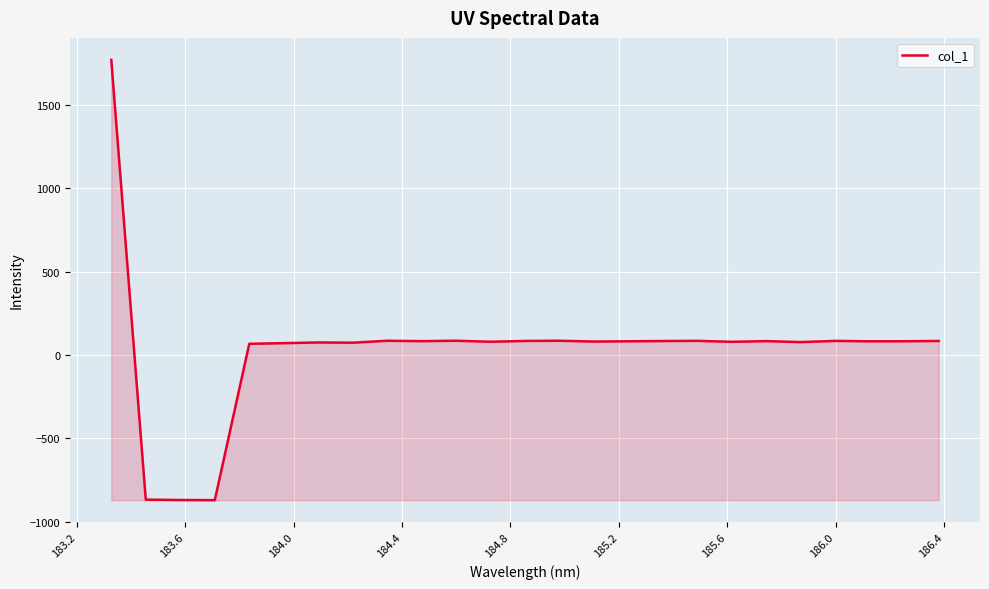

What is the maximum value shown in the chart?

1768.0